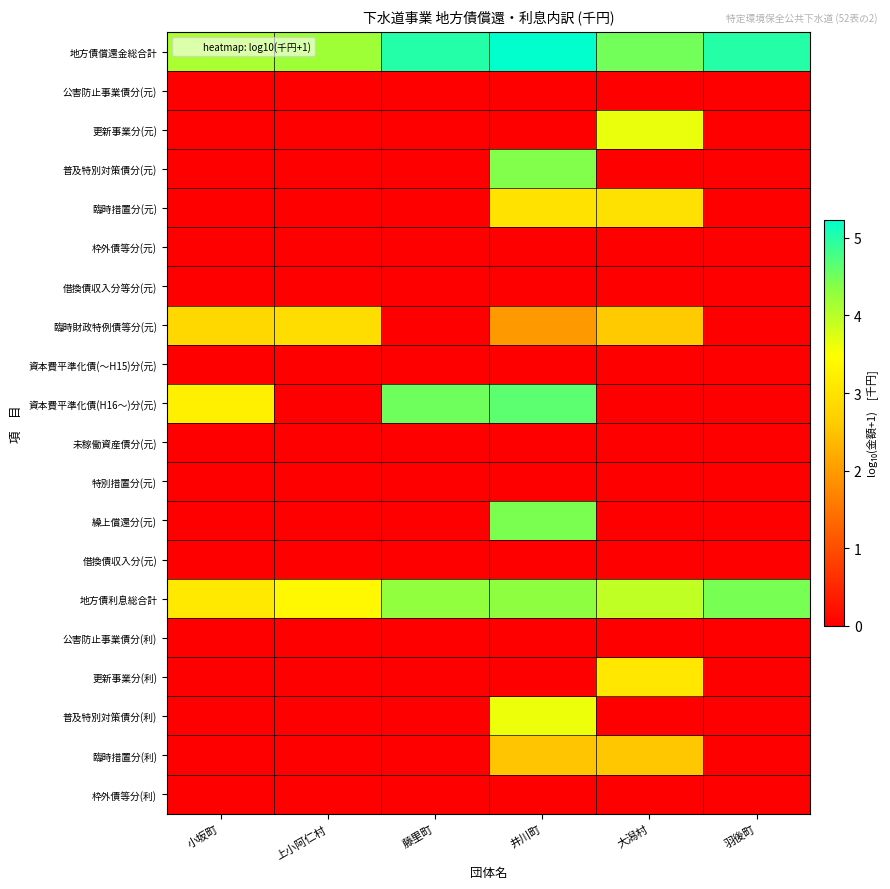

Reading left to right, transcribe all the data shown in this chart.

地方債償還金総合計: 小坂町=4.1	上小阿仁村=4.2	藤里町=5.0	井川町=5.2	大潟村=4.5	羽後町=5.0
公害防止事業債分(元): 小坂町=0.0	上小阿仁村=0.0	藤里町=0.0	井川町=0.0	大潟村=0.0	羽後町=0.0
更新事業分(元): 小坂町=0.0	上小阿仁村=0.0	藤里町=0.0	井川町=0.0	大潟村=3.6	羽後町=0.0
普及特別対策債分(元): 小坂町=0.0	上小阿仁村=0.0	藤里町=0.0	井川町=4.4	大潟村=0.0	羽後町=0.0
臨時措置分(元): 小坂町=0.0	上小阿仁村=0.0	藤里町=0.0	井川町=3.0	大潟村=3.0	羽後町=0.0
枠外債等分(元): 小坂町=0.0	上小阿仁村=0.0	藤里町=0.0	井川町=0.0	大潟村=0.0	羽後町=0.0
借換債収入分等分(元): 小坂町=0.0	上小阿仁村=0.0	藤里町=0.0	井川町=0.0	大潟村=0.0	羽後町=0.0
臨時財政特例債等分(元): 小坂町=2.8	上小阿仁村=2.9	藤里町=0.0	井川町=2.0	大潟村=2.6	羽後町=0.0
資本費平準化債(～H15)分(元): 小坂町=0.0	上小阿仁村=0.0	藤里町=0.0	井川町=0.0	大潟村=0.0	羽後町=0.0
資本費平準化債(H16～)分(元): 小坂町=3.2	上小阿仁村=0.0	藤里町=4.5	井川町=4.6	大潟村=0.0	羽後町=0.0
未稼働資産債分(元): 小坂町=0.0	上小阿仁村=0.0	藤里町=0.0	井川町=0.0	大潟村=0.0	羽後町=0.0
特別措置分(元): 小坂町=0.0	上小阿仁村=0.0	藤里町=0.0	井川町=0.0	大潟村=0.0	羽後町=0.0
繰上償還分(元): 小坂町=0.0	上小阿仁村=0.0	藤里町=0.0	井川町=4.4	大潟村=0.0	羽後町=0.0
借換債収入分(元): 小坂町=0.0	上小阿仁村=0.0	藤里町=0.0	井川町=0.0	大潟村=0.0	羽後町=0.0
地方債利息総合計: 小坂町=3.1	上小阿仁村=3.4	藤里町=4.3	井川町=4.3	大潟村=4.0	羽後町=4.5
公害防止事業債分(利): 小坂町=0.0	上小阿仁村=0.0	藤里町=0.0	井川町=0.0	大潟村=0.0	羽後町=0.0
更新事業分(利): 小坂町=0.0	上小阿仁村=0.0	藤里町=0.0	井川町=0.0	大潟村=3.1	羽後町=0.0
普及特別対策債分(利): 小坂町=0.0	上小阿仁村=0.0	藤里町=0.0	井川町=3.6	大潟村=0.0	羽後町=0.0
臨時措置分(利): 小坂町=0.0	上小阿仁村=0.0	藤里町=0.0	井川町=2.5	大潟村=2.6	羽後町=0.0
枠外債等分(利): 小坂町=0.0	上小阿仁村=0.0	藤里町=0.0	井川町=0.0	大潟村=0.0	羽後町=0.0